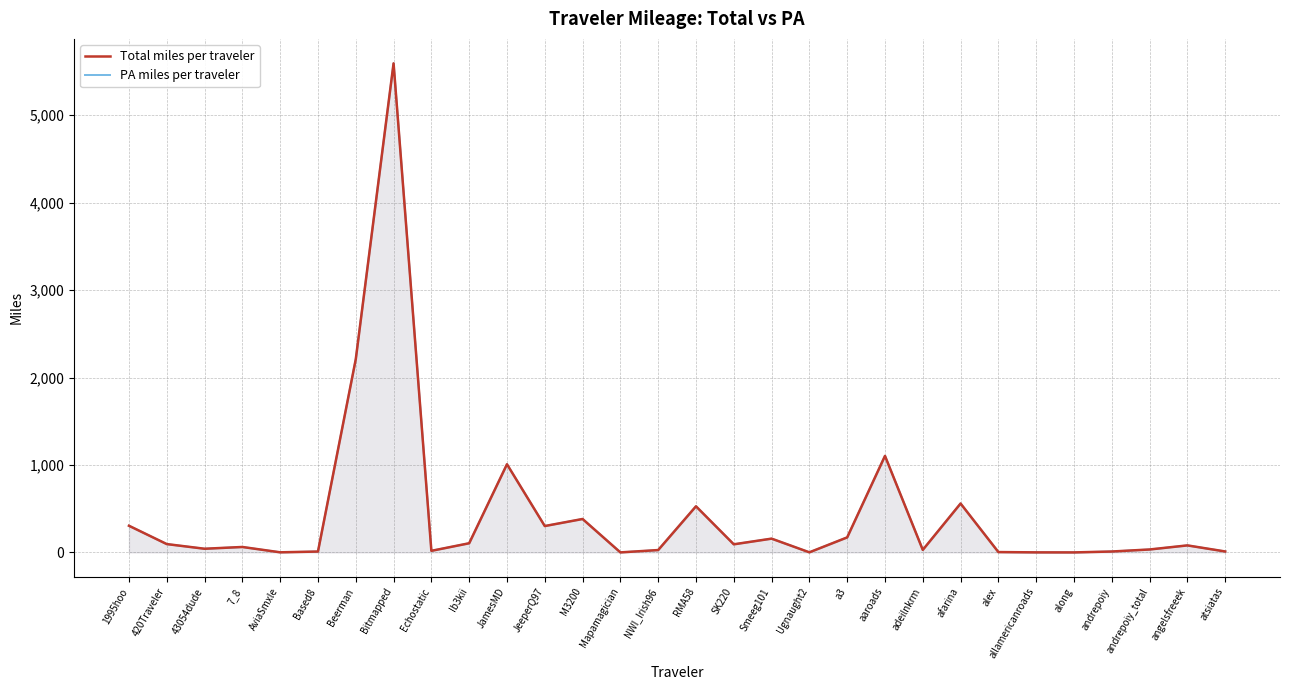

How many data points in PA miles per traveler are less than 80?

15